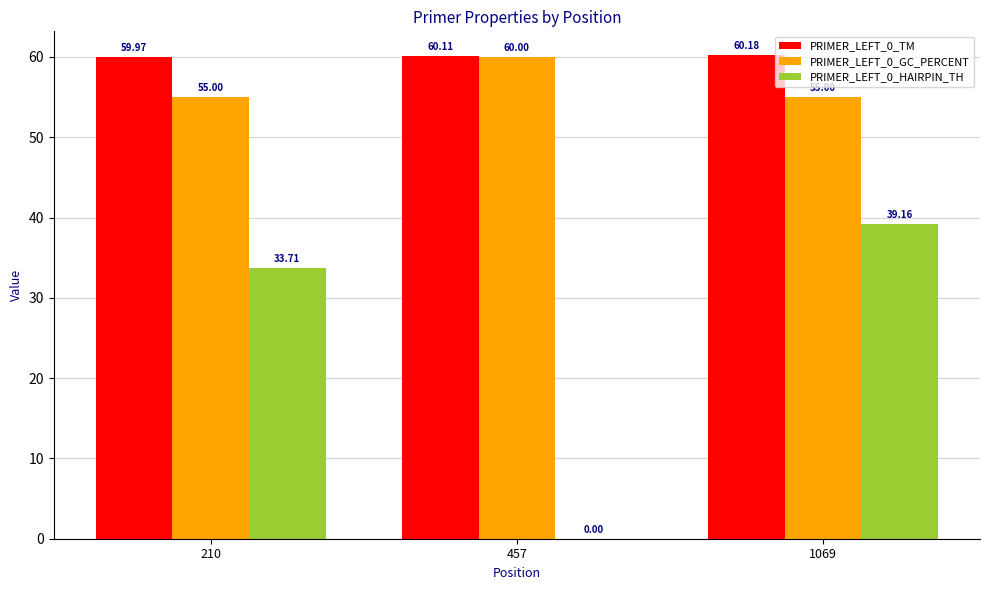

The PRIMER_LEFT_0_TM series shows 60.0 at 210. True or false?

True